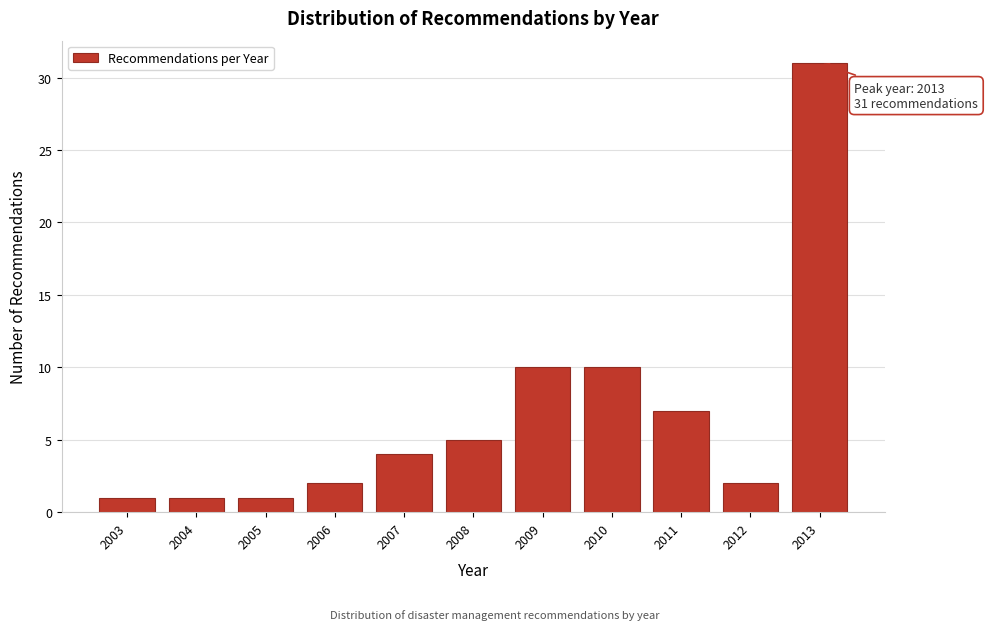

Reading left to right, transcribe all the data shown in this chart.

1	1	1	2	4	5	10	10	7	2	31